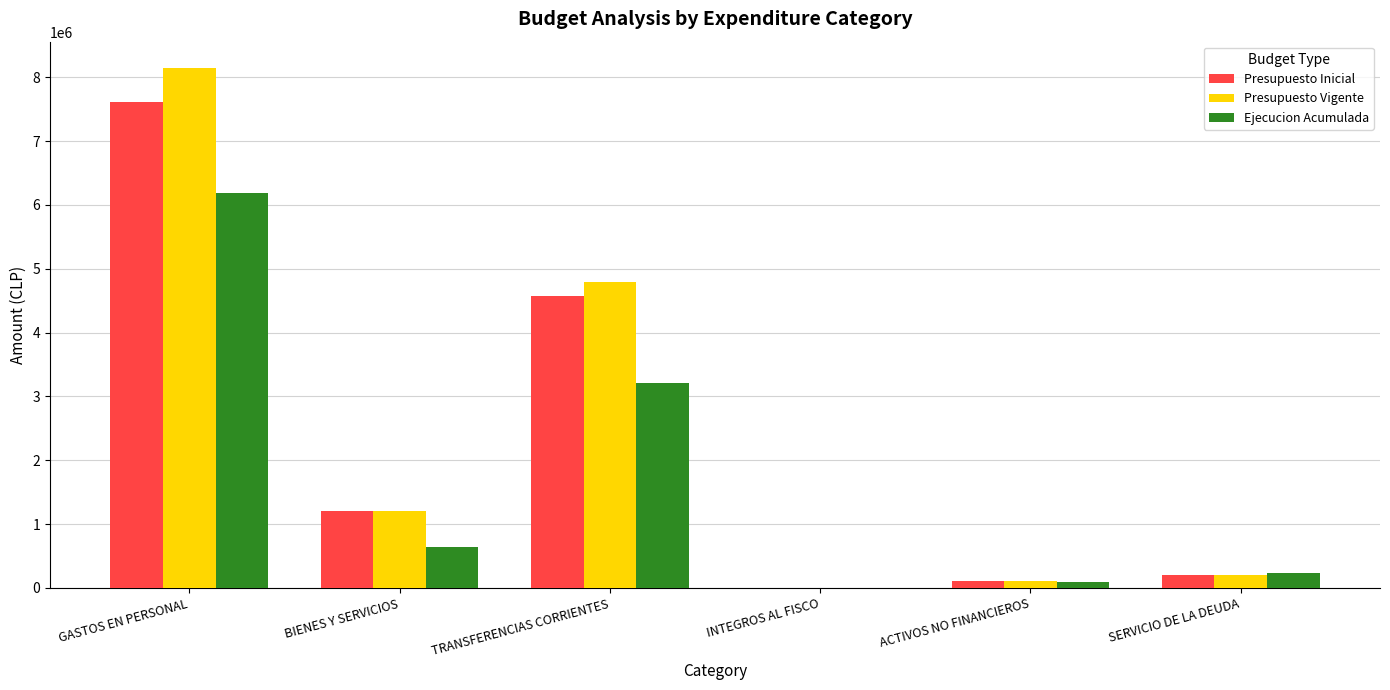

The value of Ejecucion Acumulada at GASTOS EN PERSONAL is 10234392. True or false?

False